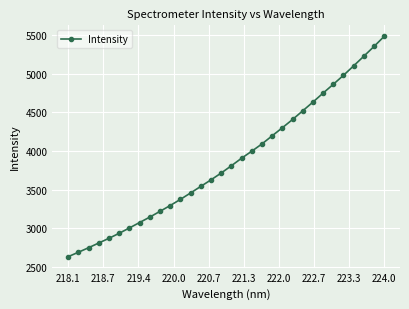

What is the value of the 7th point from the left?

3003.8